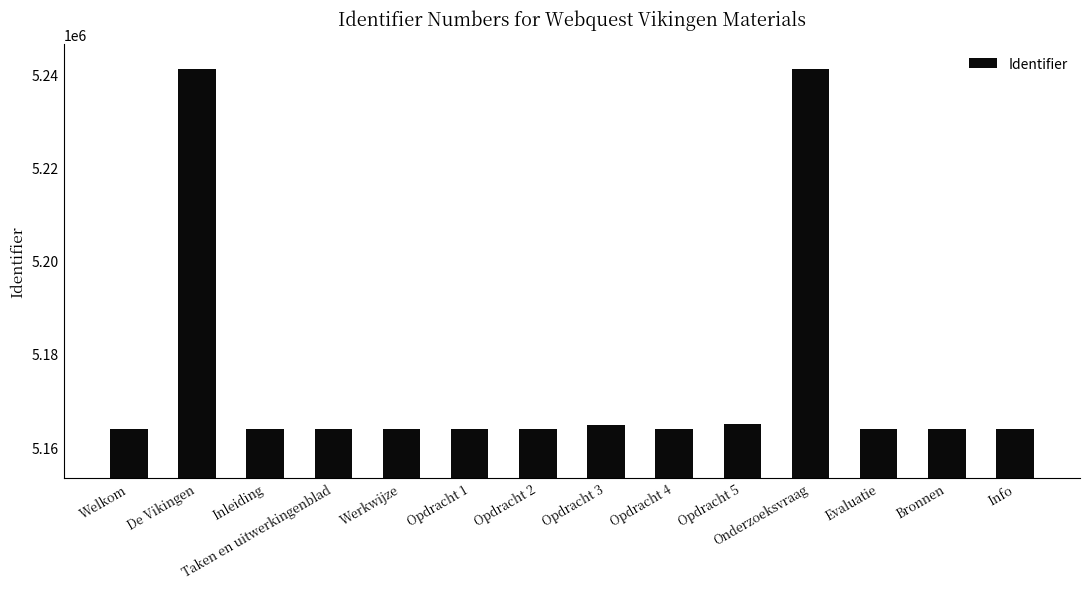

Is it true that the value at Info is 1248719?

False